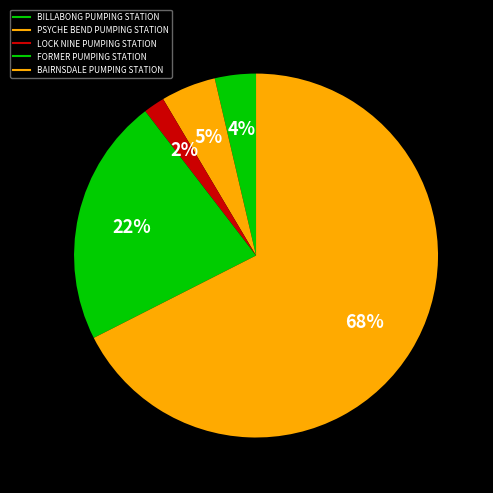

Approximately how many times larger is the value at PSYCHE BEND PUMPING STATION compared to FORMER PUMPING STATION?

0.2